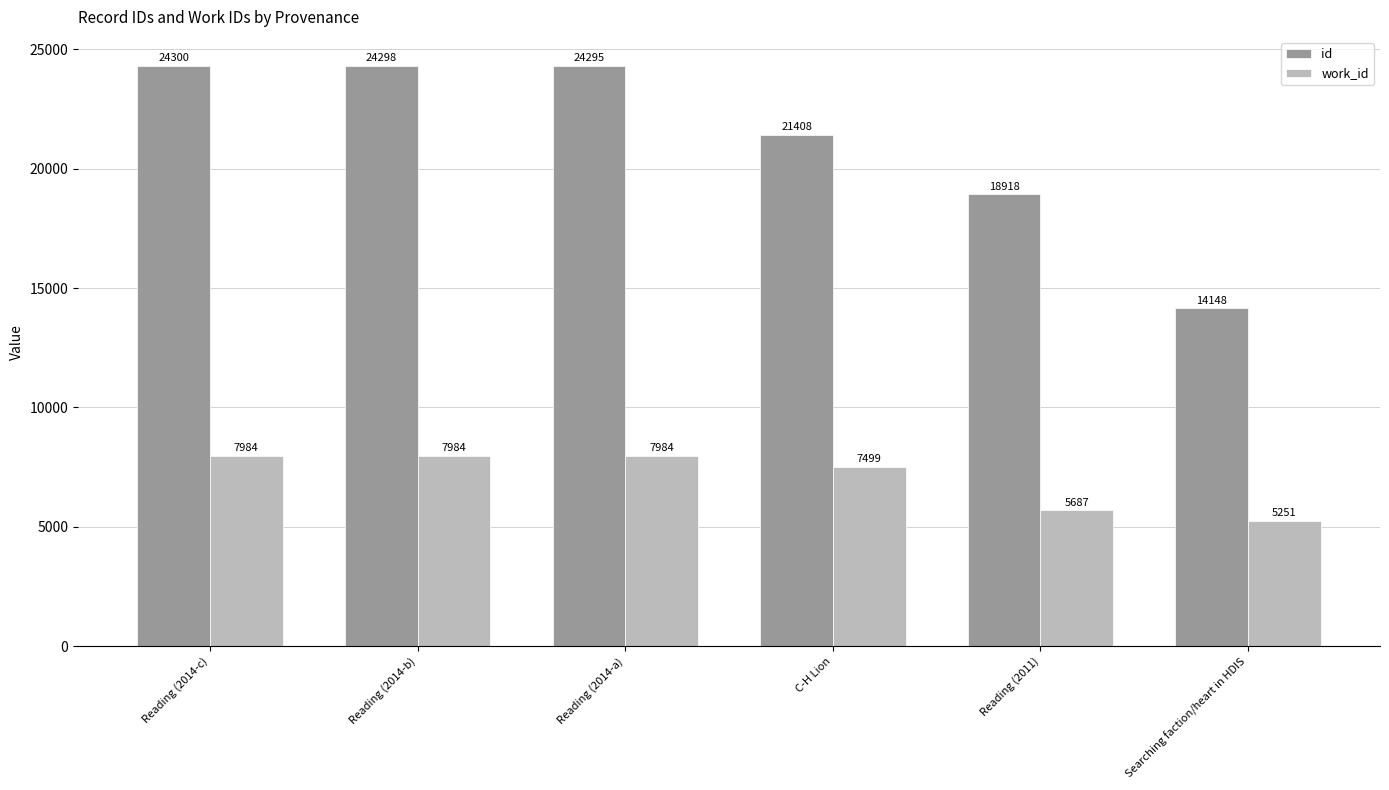

Reading left to right, what are all the values shown in this chart?

id: Reading (2014-c)=24300	Reading (2014-b)=24298	Reading (2014-a)=24295	C-H Lion=21408	Reading (2011)=18918	Searching faction/heart in HDIS=14148
work_id: Reading (2014-c)=7984	Reading (2014-b)=7984	Reading (2014-a)=7984	C-H Lion=7499	Reading (2011)=5687	Searching faction/heart in HDIS=5251